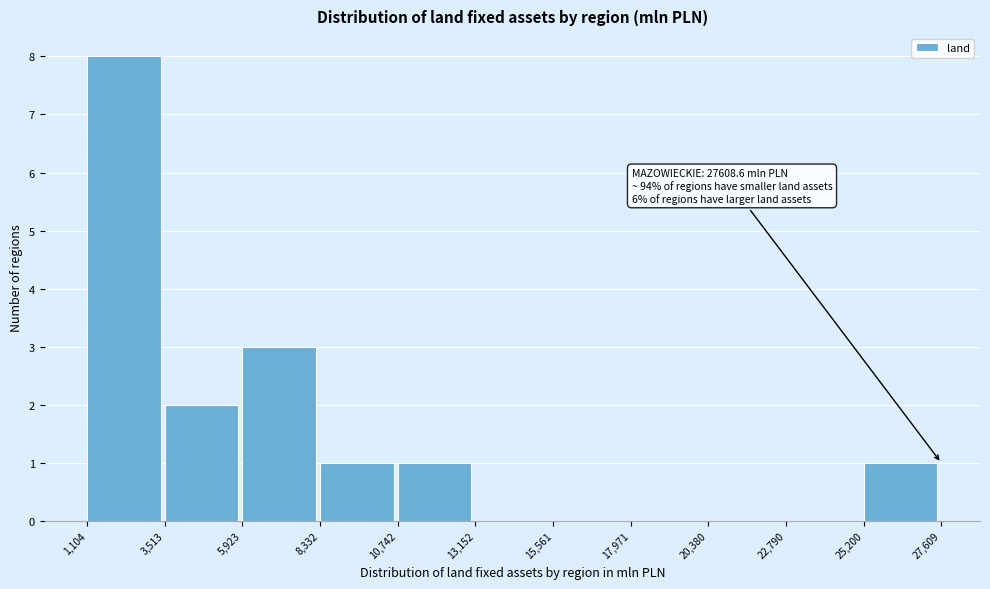

Over which range of the x-axis is the bar tallest?

1,104 to 3,513